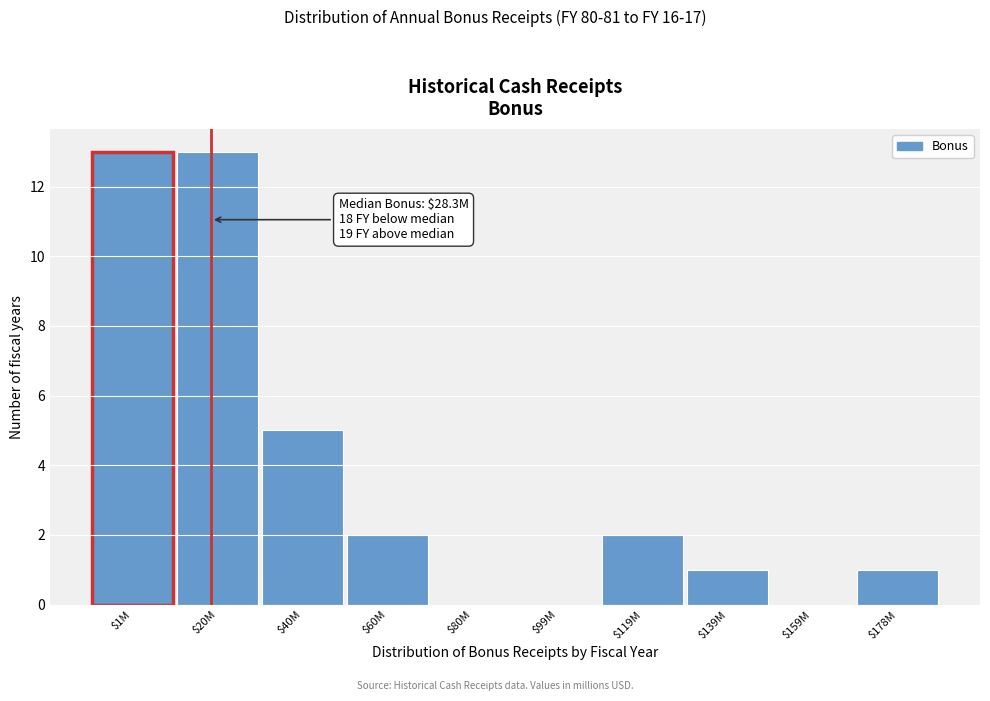

What is the maximum value shown in the chart?

13